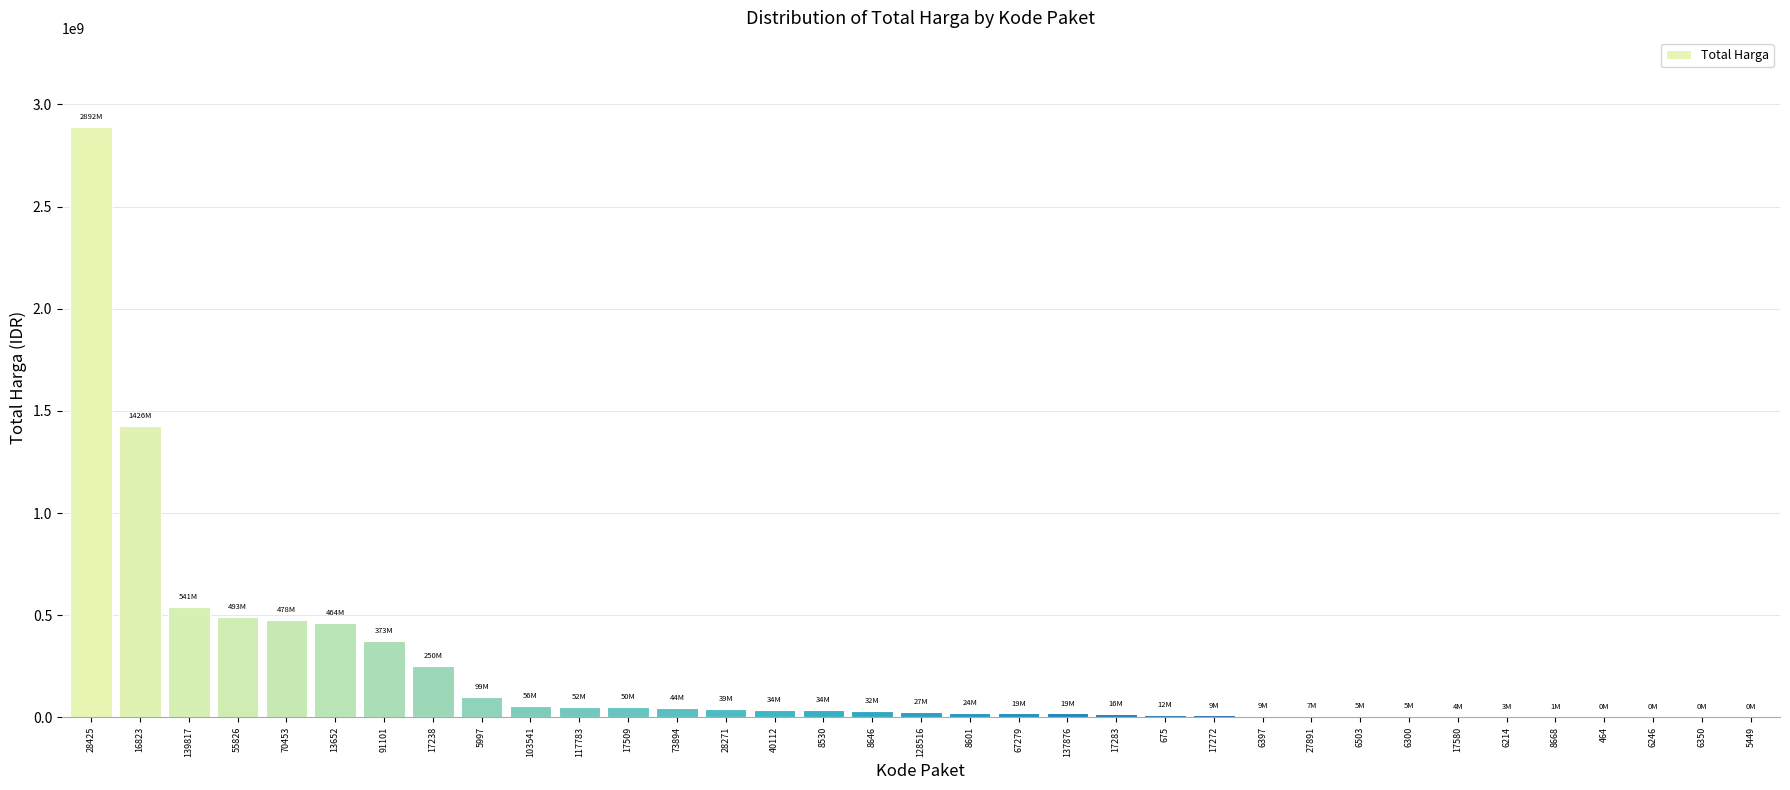

What is the sum of all values?

7518497085